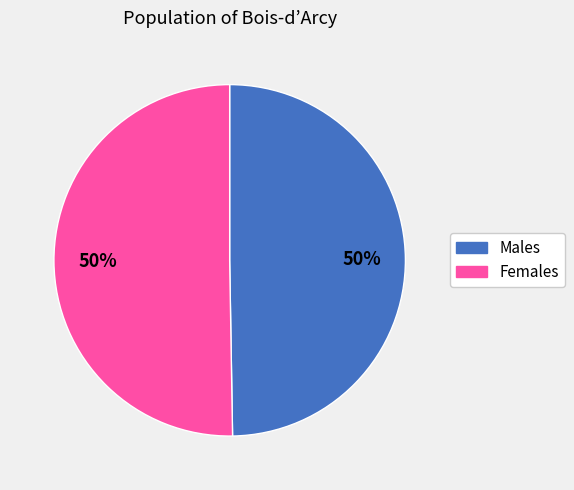

Do Females and Males together represent more than half of the pie?

Yes